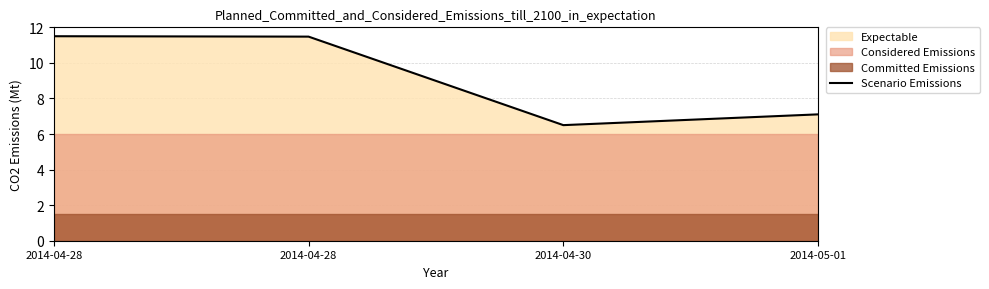

What is the difference between the values at 2014-04-28 and 2014-05-01?

4.4